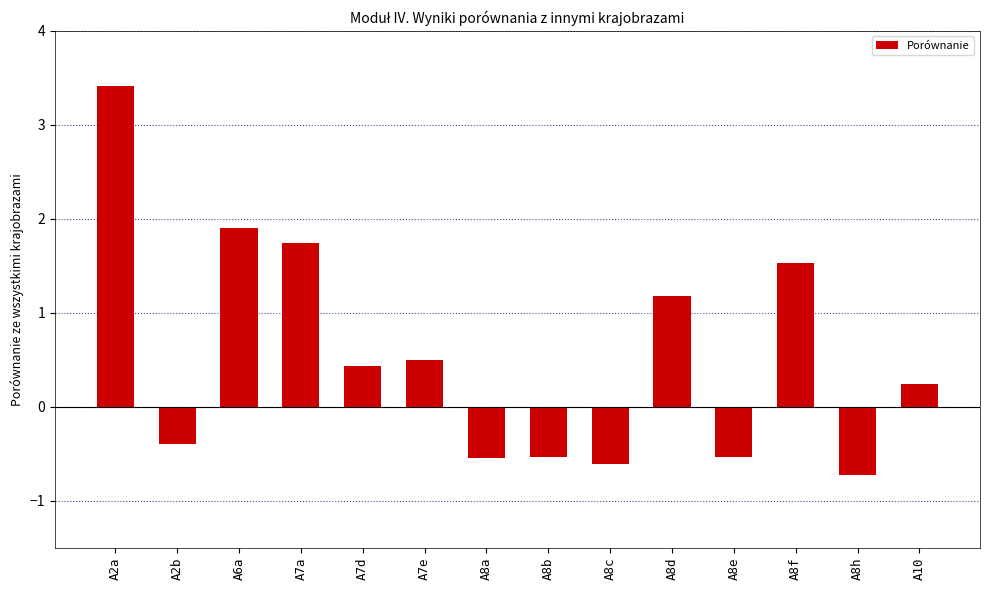

What is the label of the 8th bar from the right?

A8a